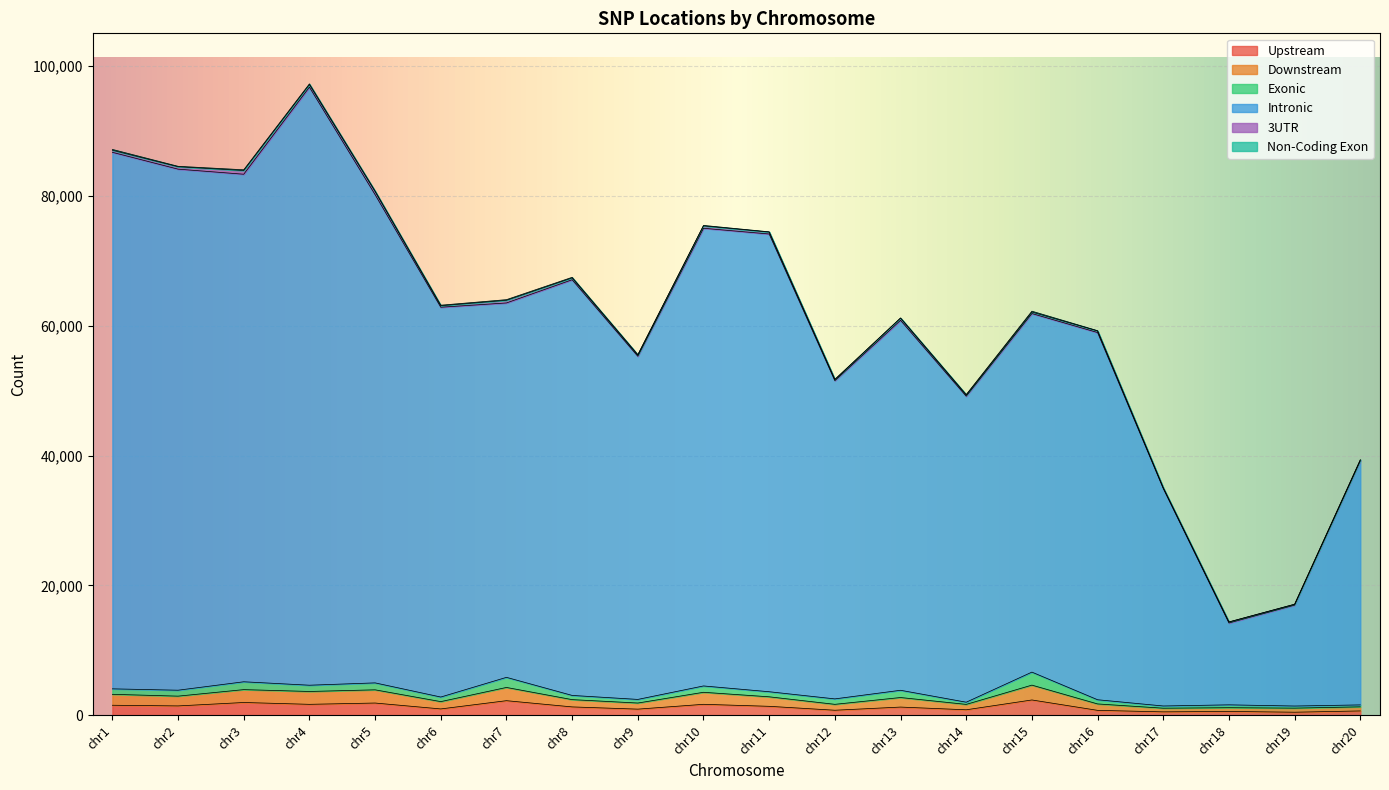

Where does the Downstream series first go above 2748?

chr1